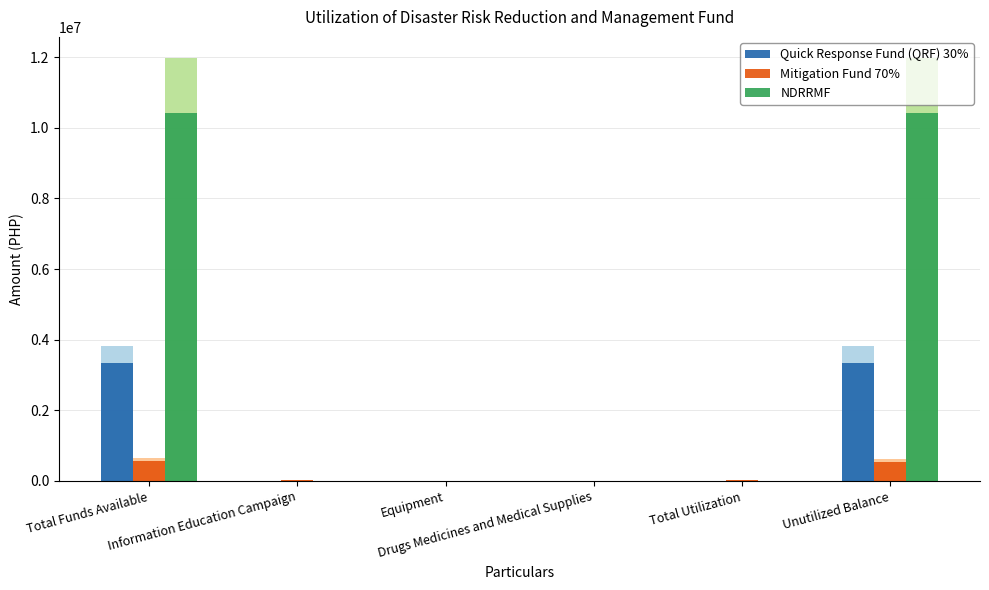

What is the maximum value shown in the chart?

10410533.0